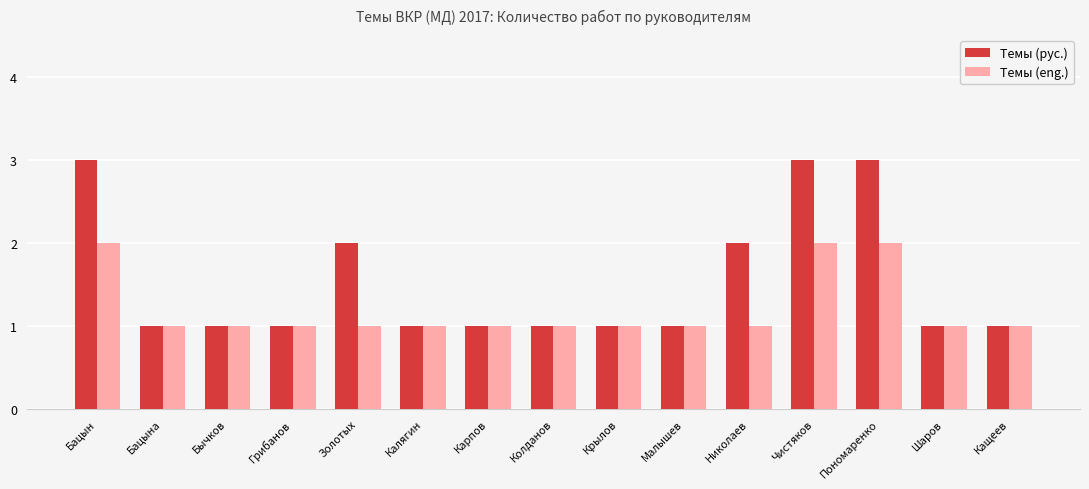

Are the bars grouped side by side (vs. stacked)?

Yes